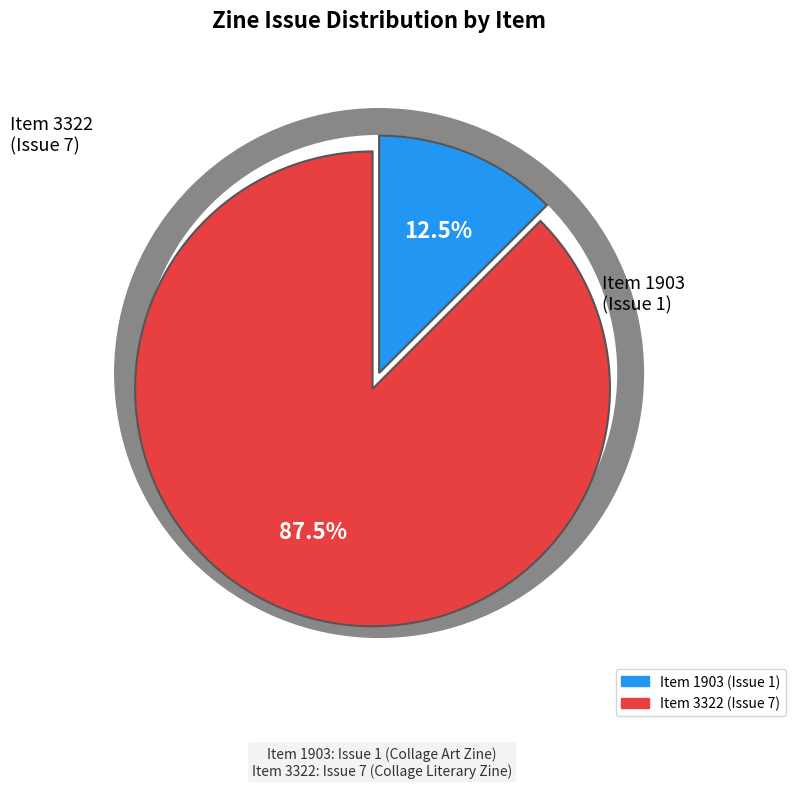

To the nearest percent, what is the difference between the largest and smallest slice percentages?

75%